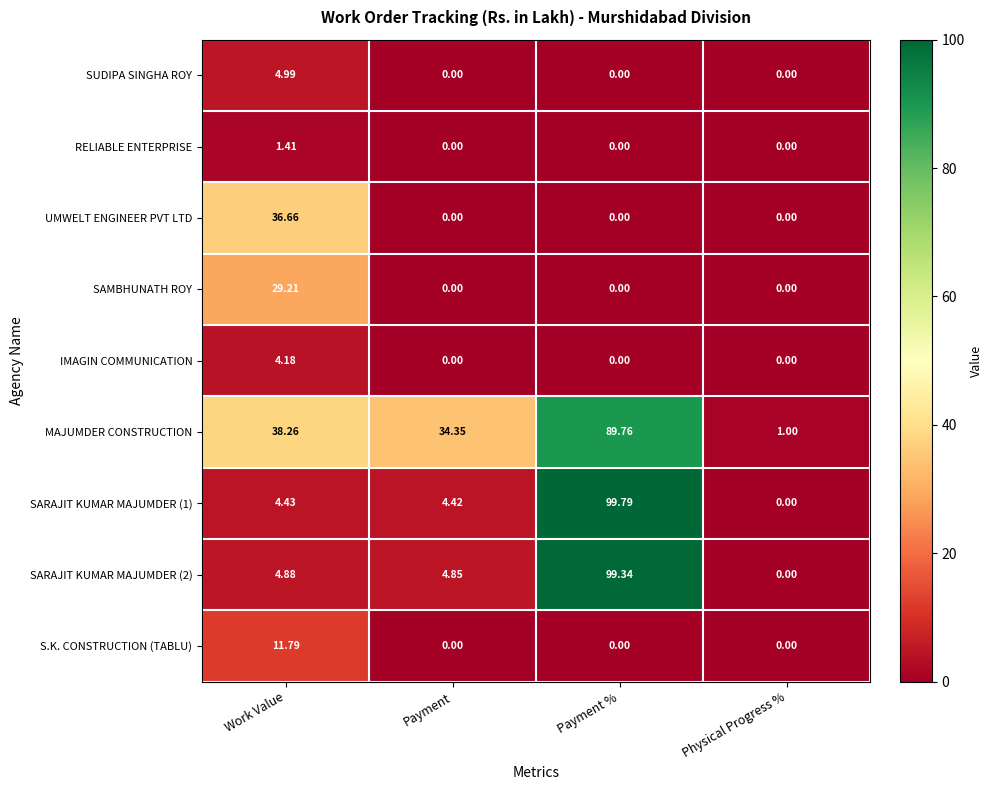

At which label is SARAJIT KUMAR MAJUMDER (2) closest to 49?

Work Value